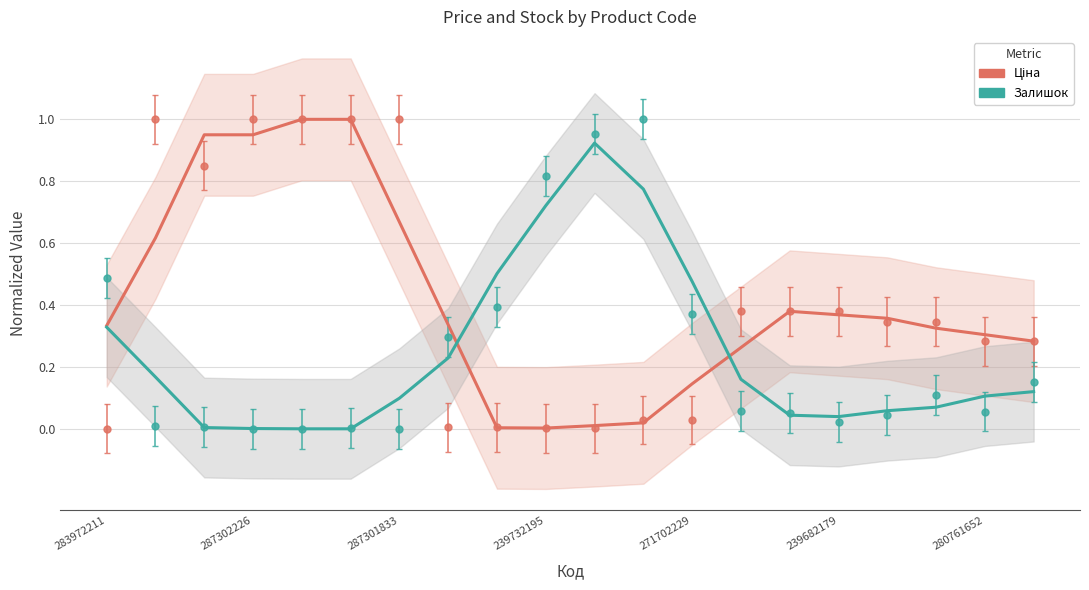

True or false: Ціна has more than 0 points higher than both neighbors.

True